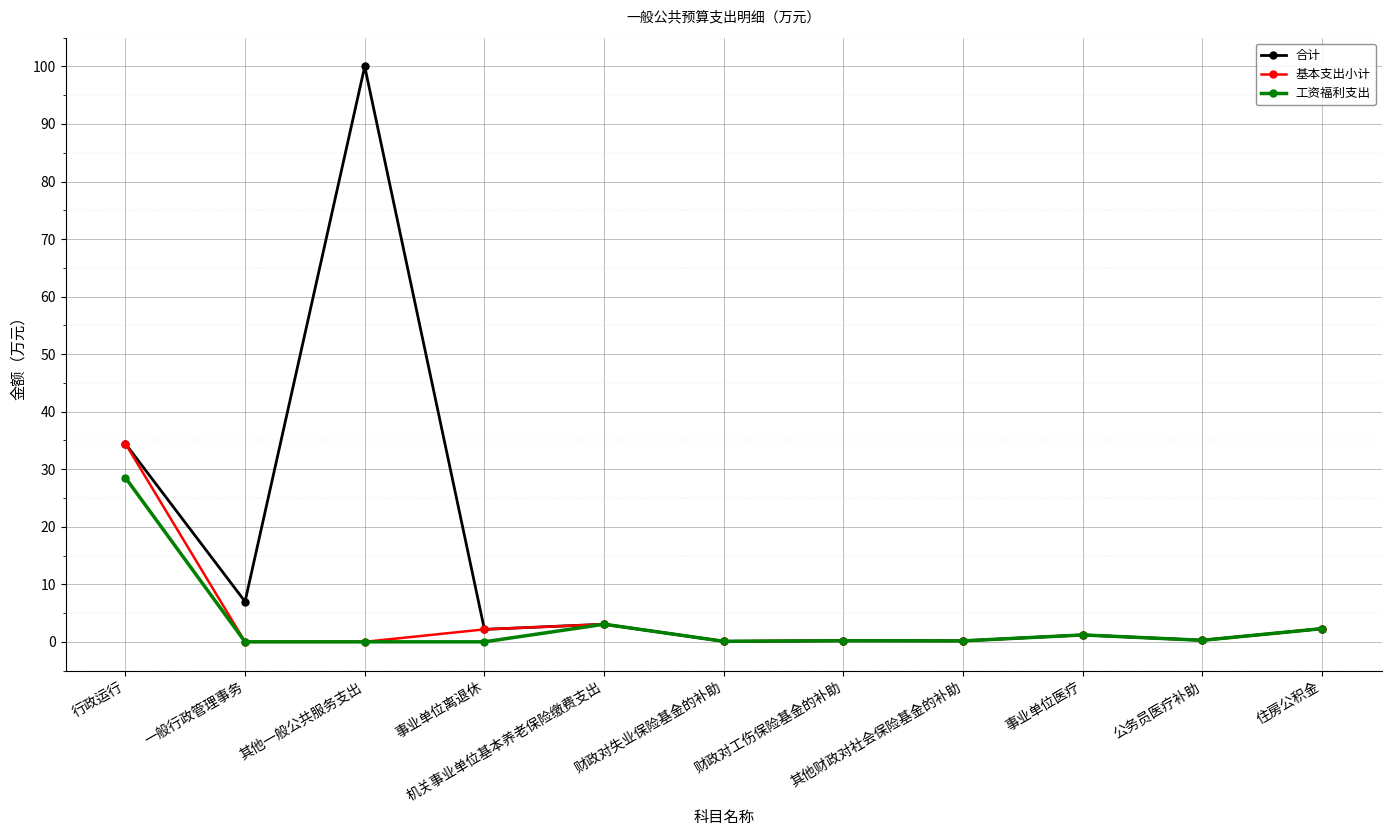

Rank the series by their maximum value, from lowest to highest.

工资福利支出, 基本支出小计, 合计